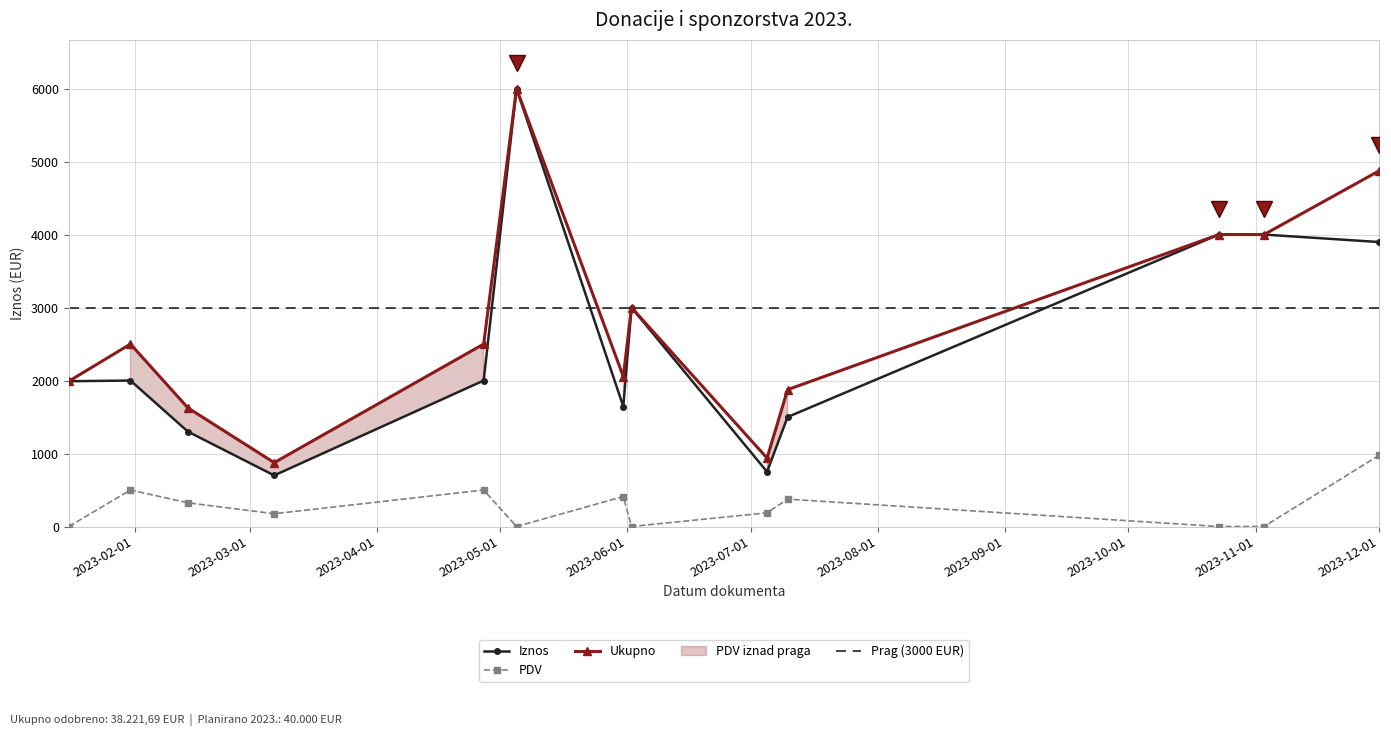

Where does the Iznos series first go above 2000?

2023-05-05